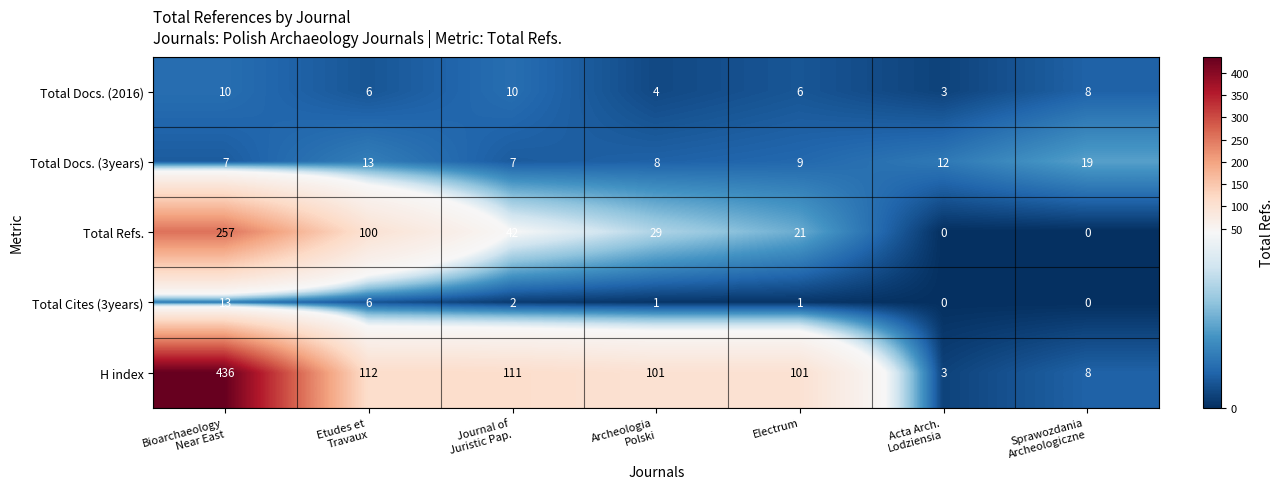

List the series in order of their peak value, highest first.

H index, Total Refs., Total Docs. (3years), Total Cites (3years), Total Docs. (2016)